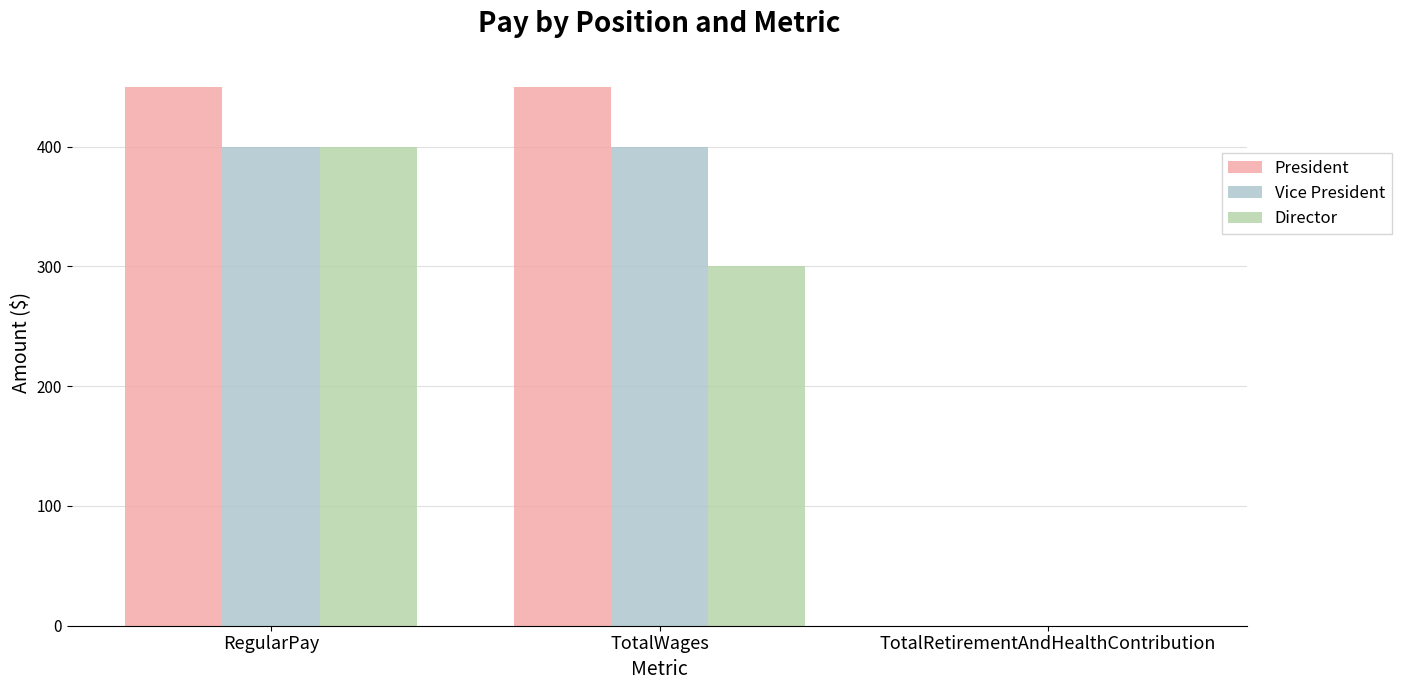

What is the sum of the Vice President values at RegularPay and TotalRetirementAndHealthContribution?

400